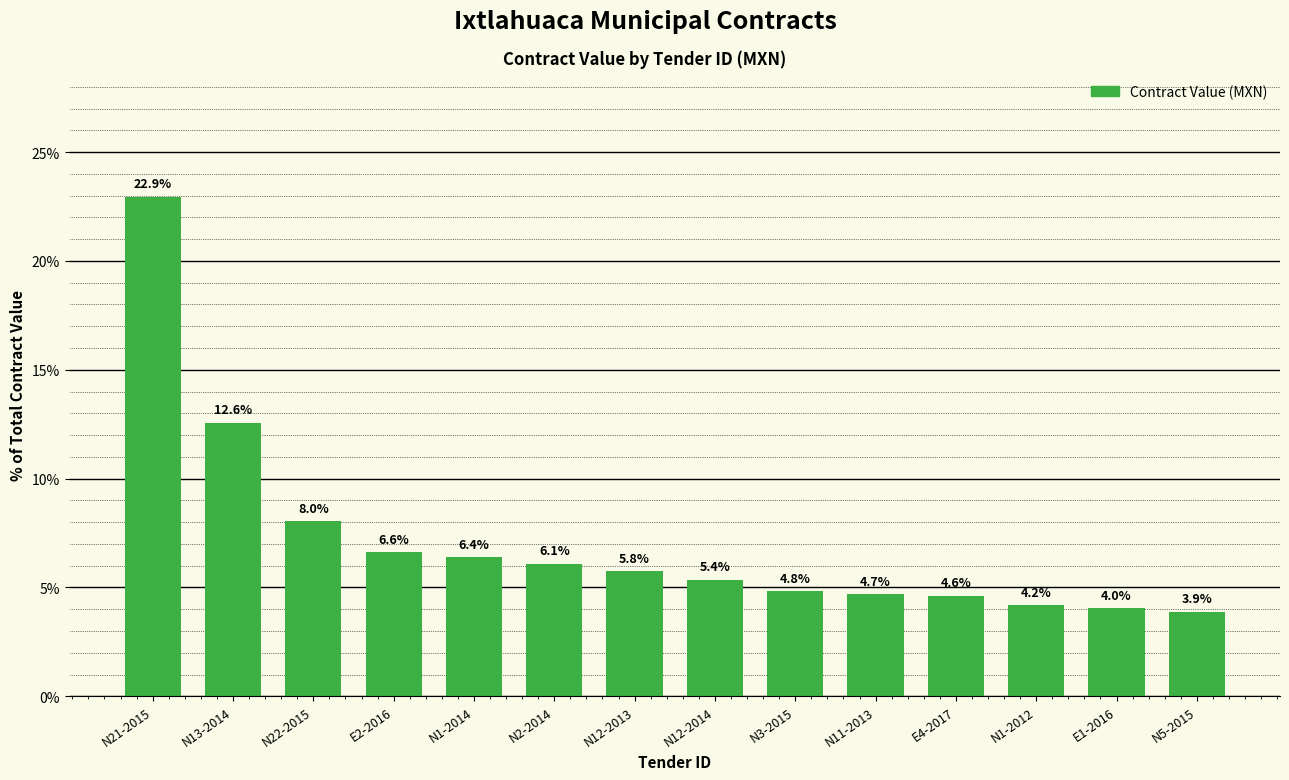

Which has a higher value, N1-2012 or N12-2013?

N12-2013